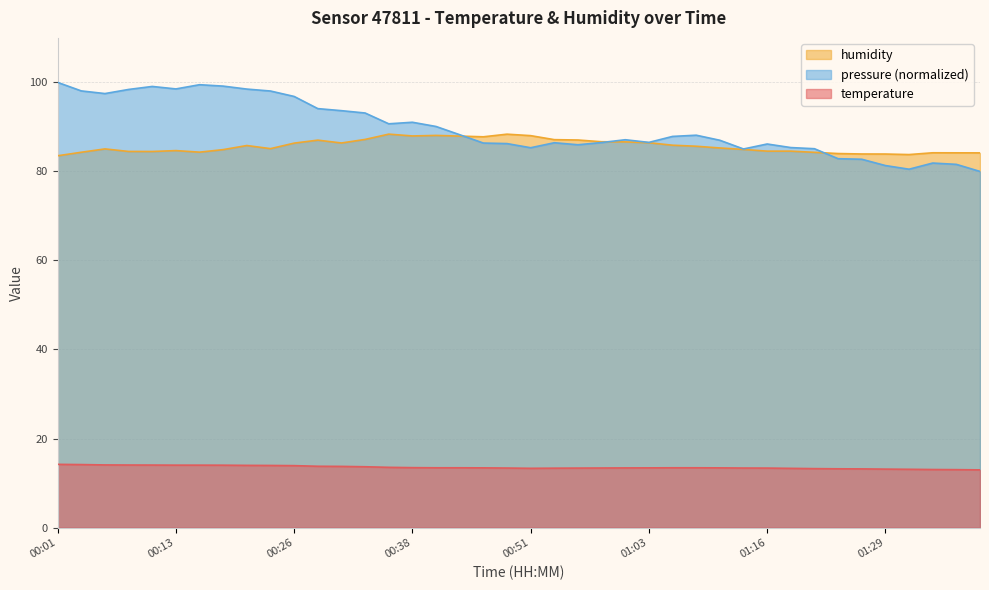

What is the value of the humidity point at the 3rd from the left?

85.1